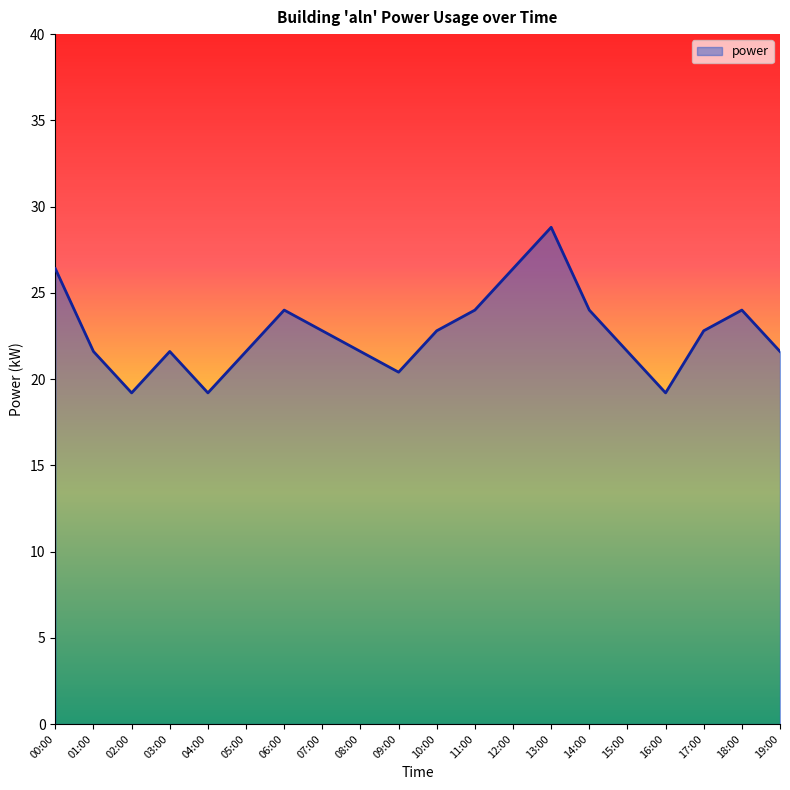

The chart shows a value of 22.8 at 17:00. True or false?

True